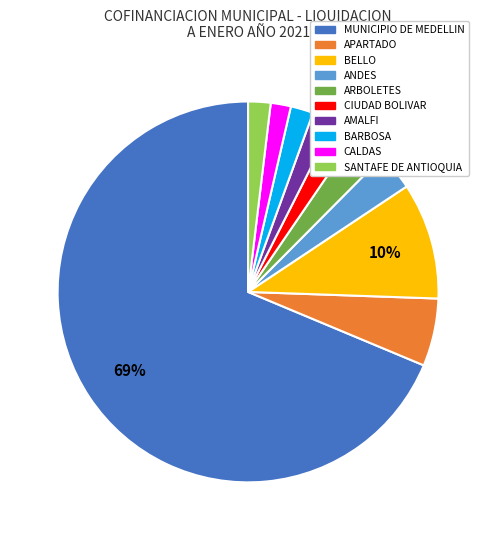

To the nearest percent, what is the combined percentage of APARTADO and AMALFI?

8%